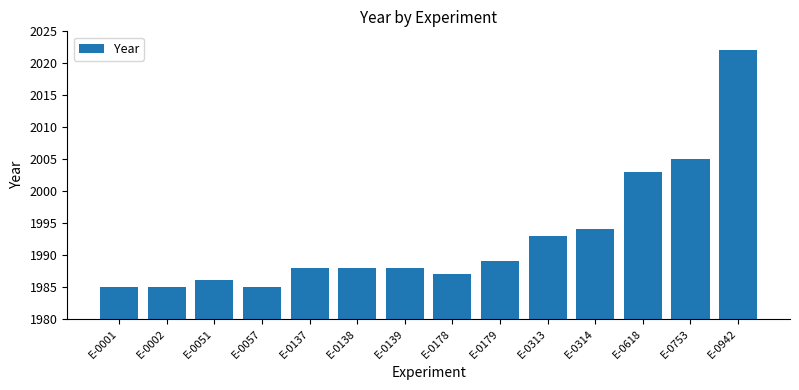

Reading right to left, list all the values displayed in this chart.

E-0942=2022	E-0753=2005	E-0618=2003	E-0314=1994	E-0313=1993	E-0179=1989	E-0178=1987	E-0139=1988	E-0138=1988	E-0137=1988	E-0057=1985	E-0051=1986	E-0002=1985	E-0001=1985